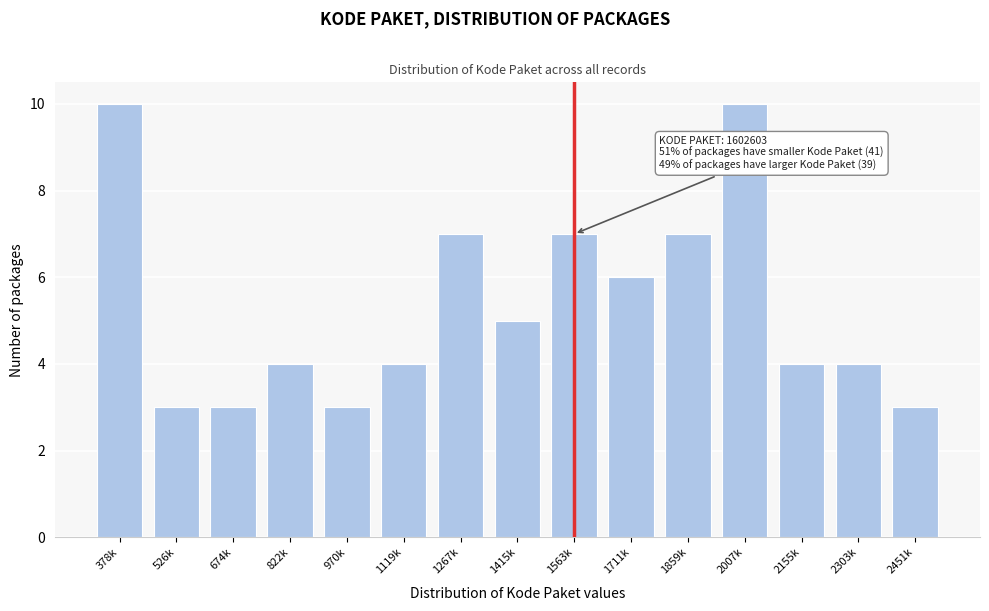

Reading left to right, extract all data points from this chart.

10	3	3	4	3	4	7	5	7	6	7	10	4	4	3